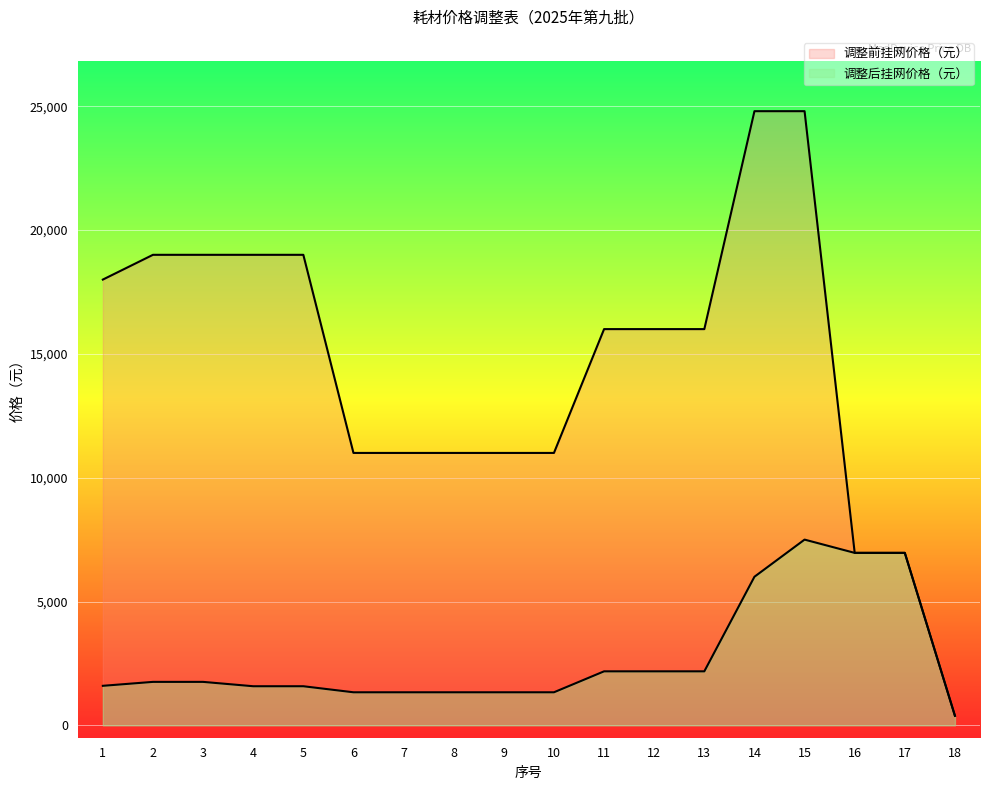

Reading left to right, list all the values displayed in this chart.

调整后挂网价格（元）: 1596	1755	1755	1579	1579	1335	1335	1335	1335	1335	2181	2181	2181	6000	7500	6964	6964	386
调整前挂网价格（元）: 18000	19000	19000	19000	19000	11000	11000	11000	11000	11000	16000	16000	16000	24800	24800	6965	6965	387